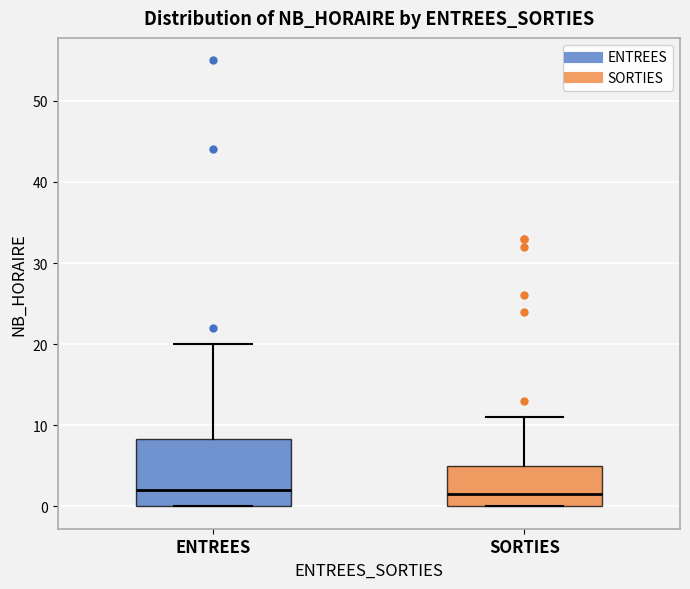

Reading left to right, read every box against the y-axis: the position of its median line, the range the box covers, and the ends of its whiskers. The values are not printed on the chart, so give them approximately, as read against the axis.

ENTREES: median 2, box 0 to 8, whiskers 0 to 20
SORTIES: median 2, box 0 to 5, whiskers 0 to 11